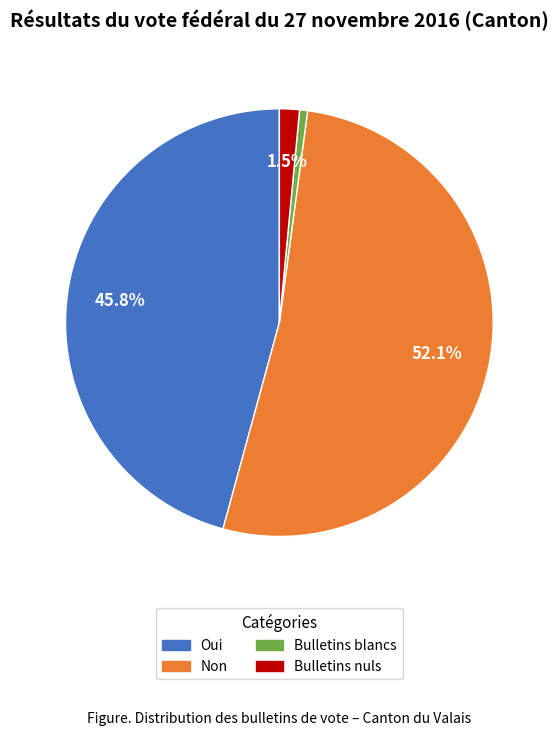

Does any single category account for the majority?

Yes